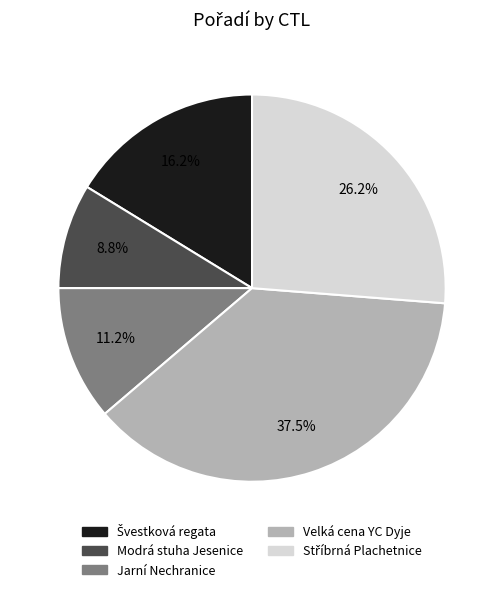

Which slice is the smallest?

Modrá stuha Jesenice